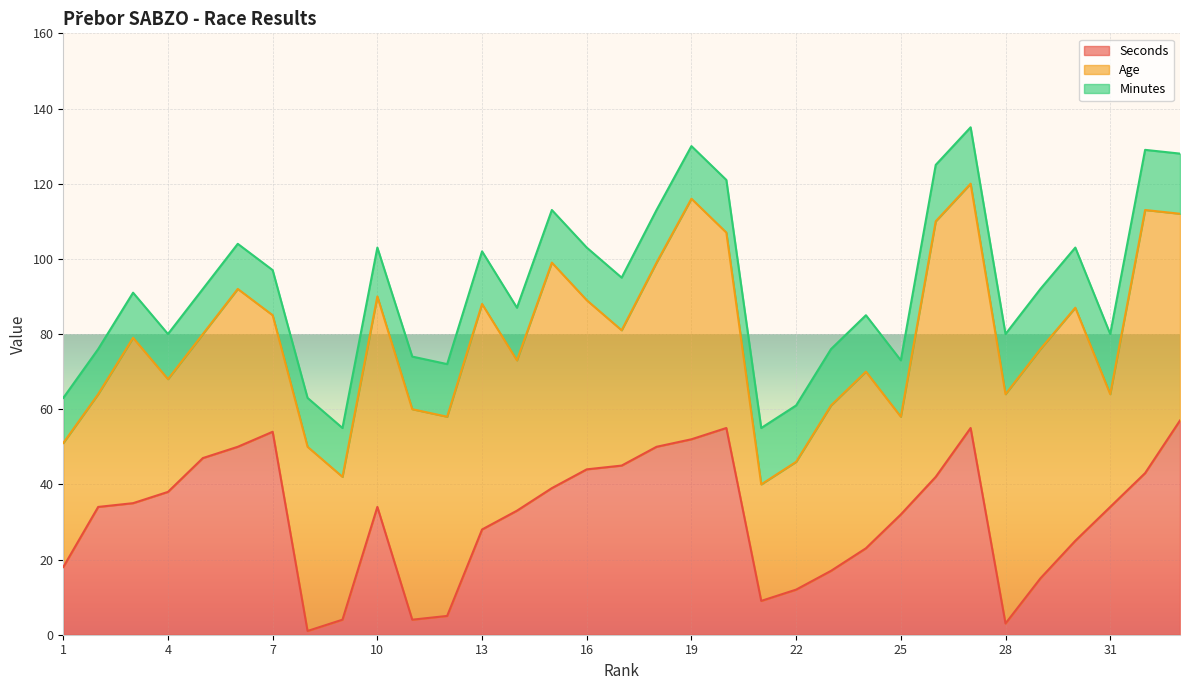

What is the sum of the Age values at 10 and 17?

92